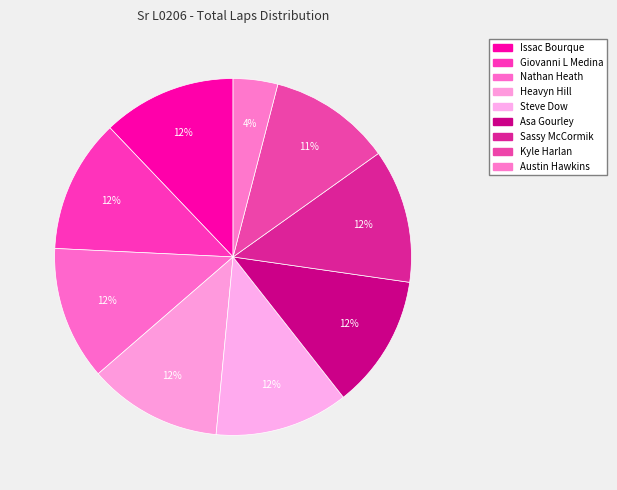

Count the number of slices in the pie.

9